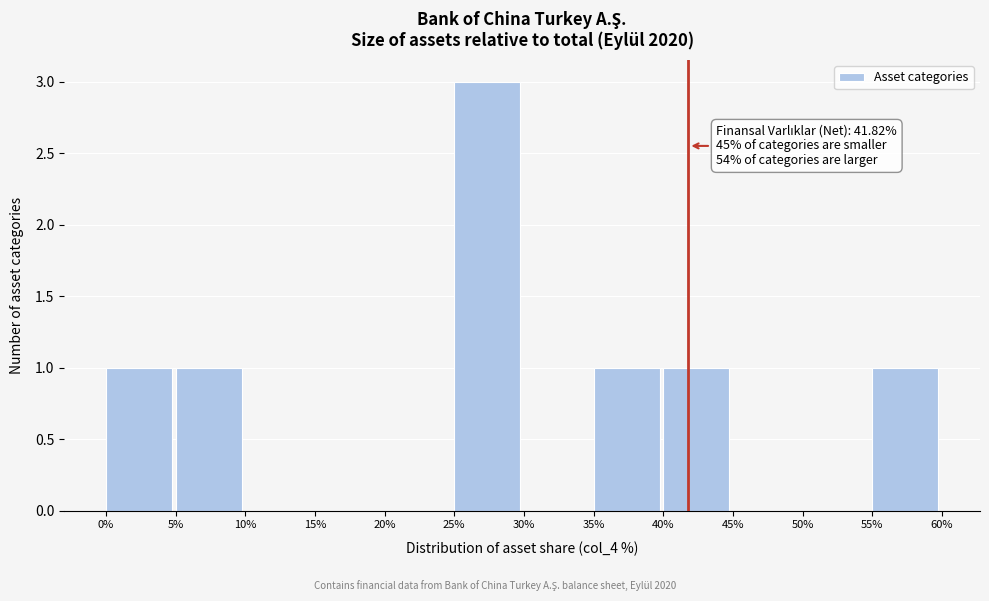

Which range on the x-axis has the tallest bar?

25% to 30%